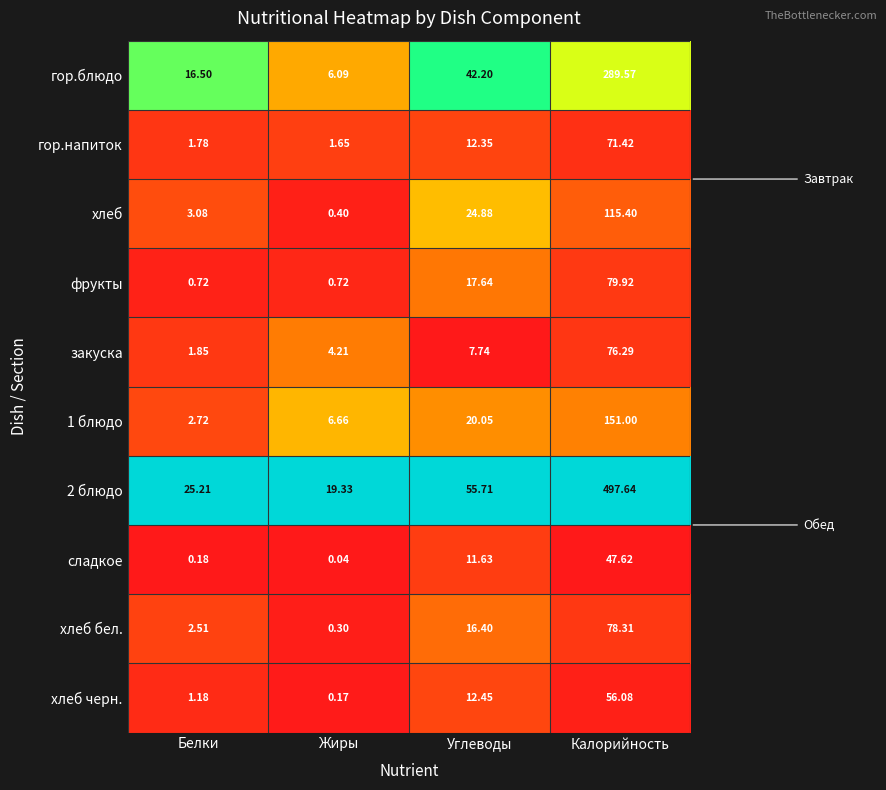

At which category does the chart reach its peak across all series?

Калорийность